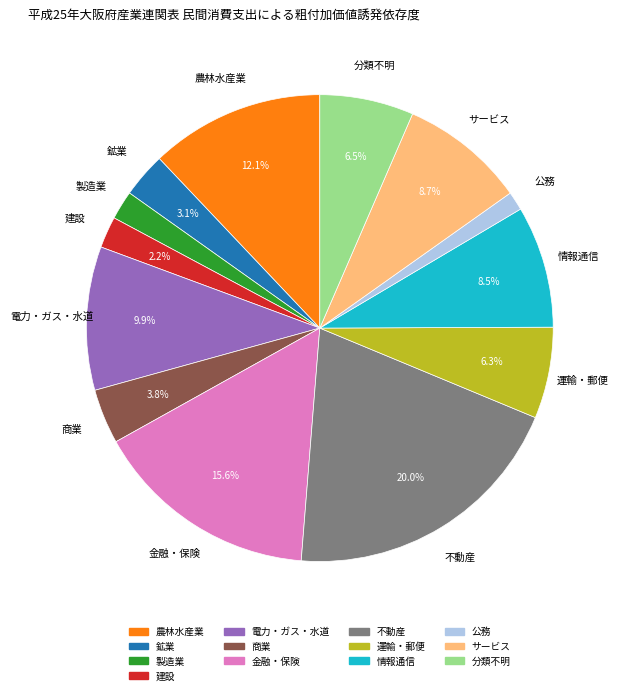

Does サービス represent more than half of the total?

No